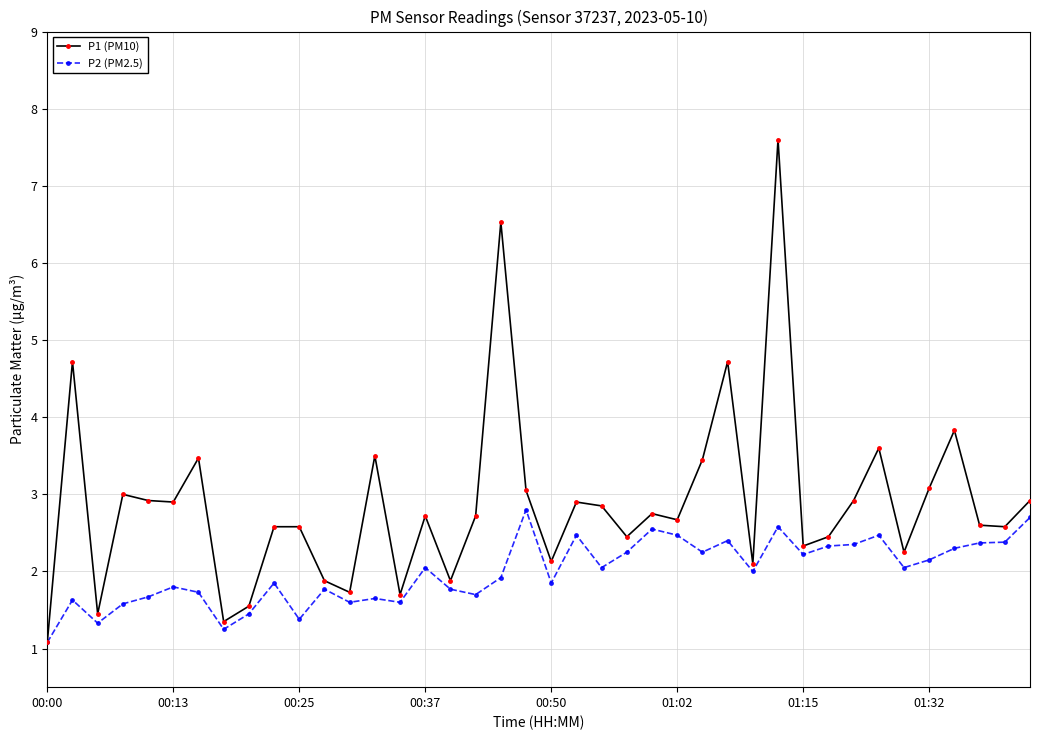

What is the highest value of the P2 (PM2.5) series?

2.8